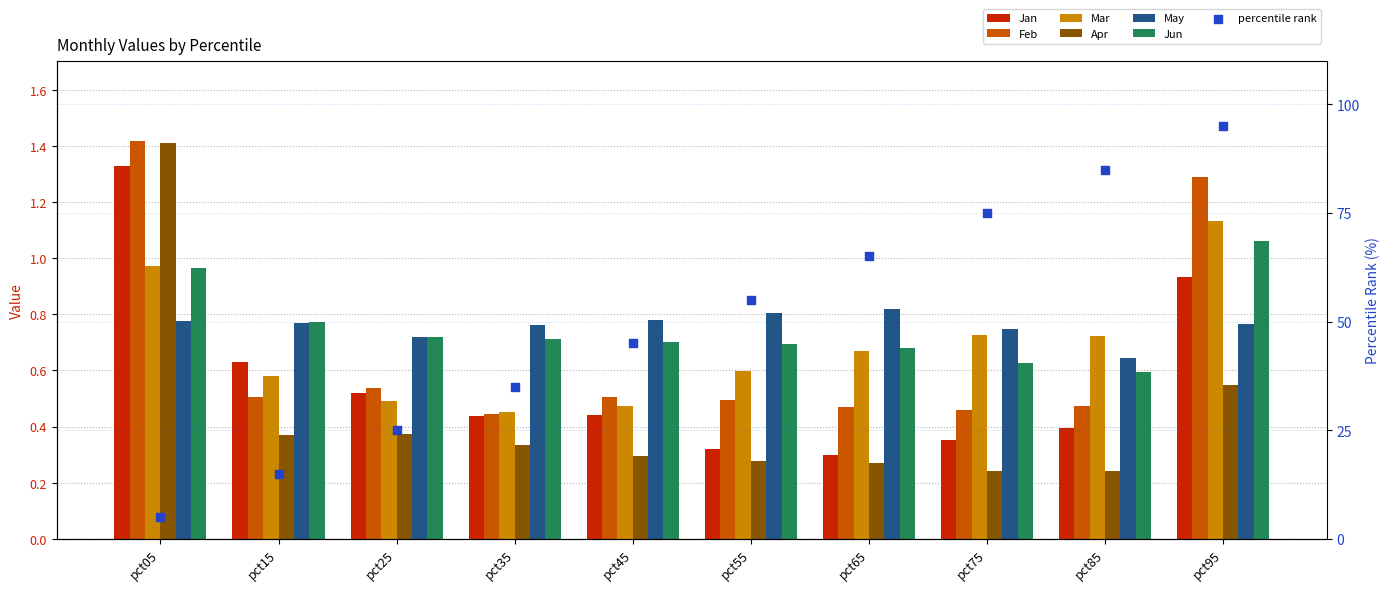

Which series contains the lowest Y value?

Apr